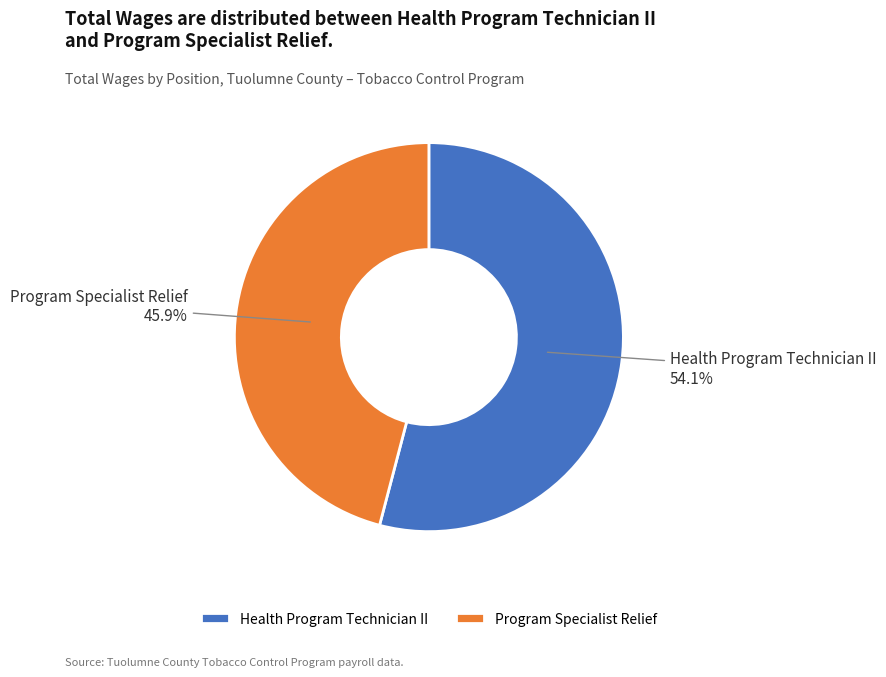

To the nearest percent, what is the average slice percentage?

50%